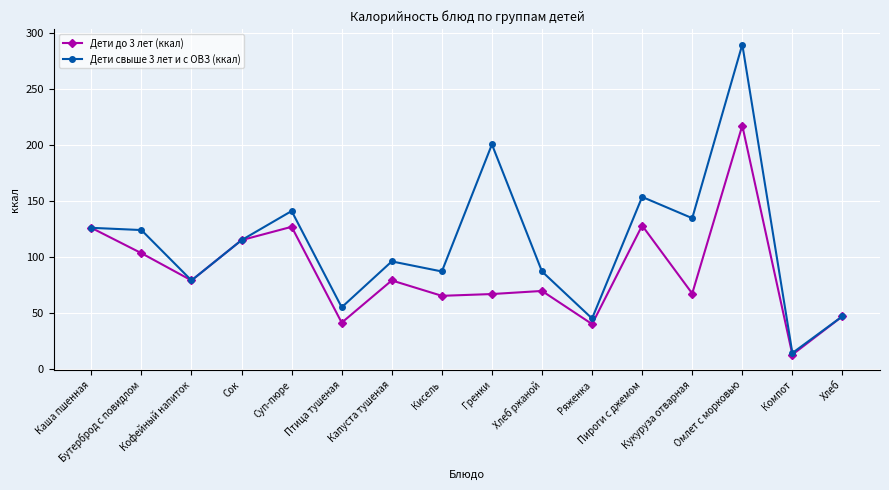

True or false: Дети до 3 лет (ккал) has a value of 43.6 at Капуста тушеная.

False